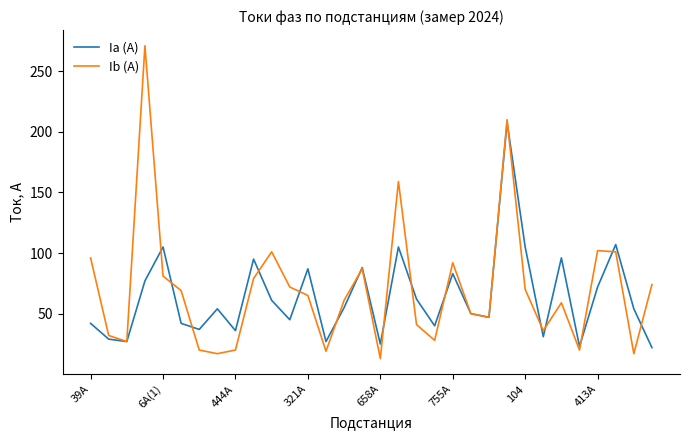

What is the minimum value shown in the chart?

13